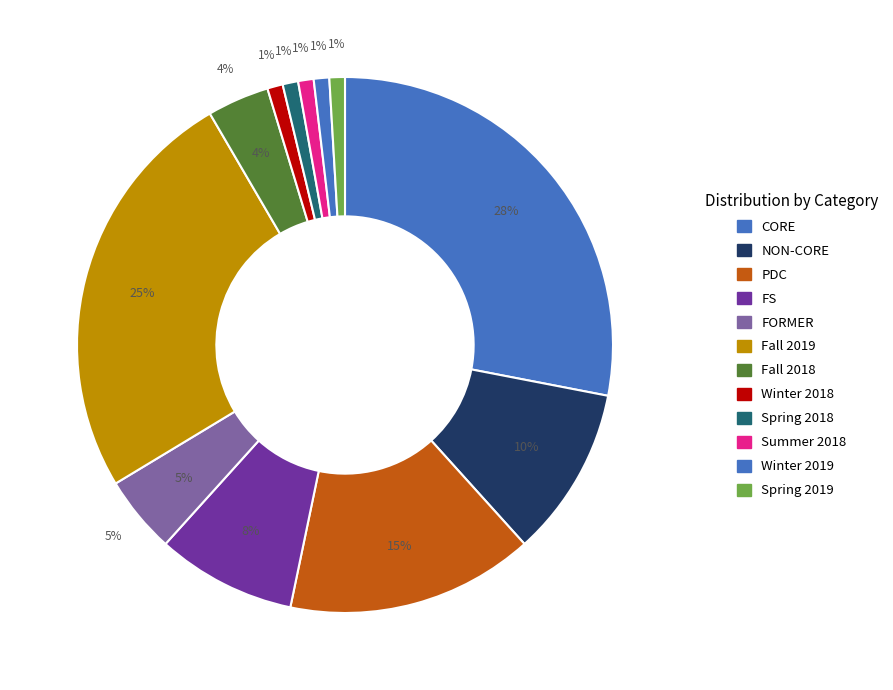

Is the sum of FORMER and Spring 2018 greater than half?

No